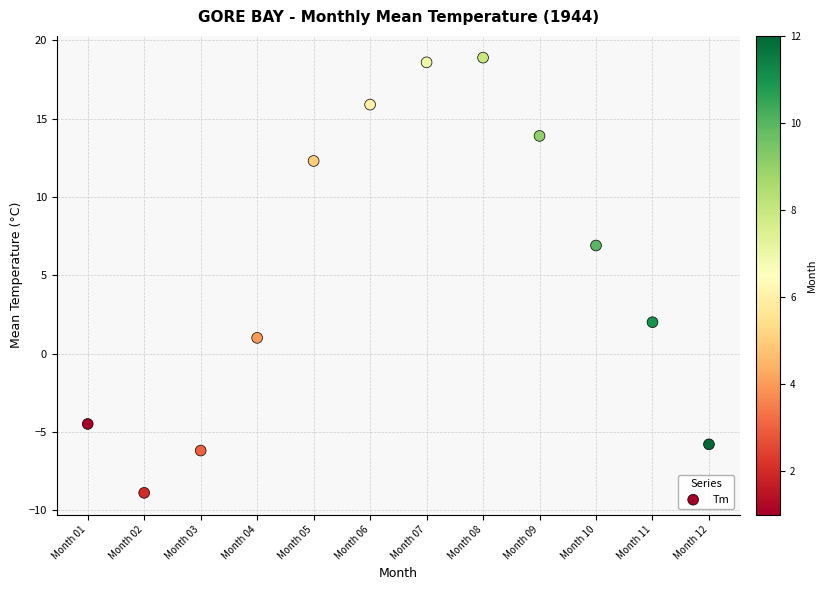

What Y value in the scatter plot is closest to 4?

2.0